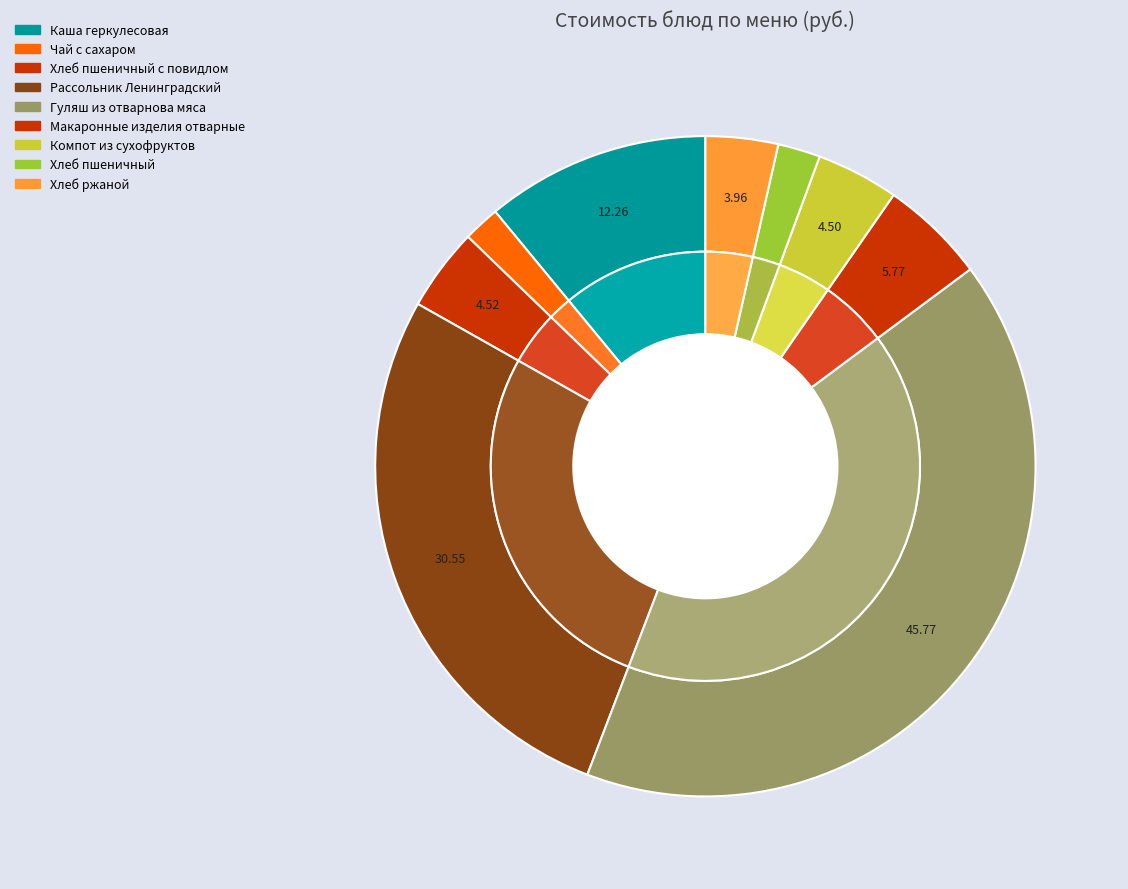

Which category has the biggest portion of the pie?

Гуляш из отварнова мяса